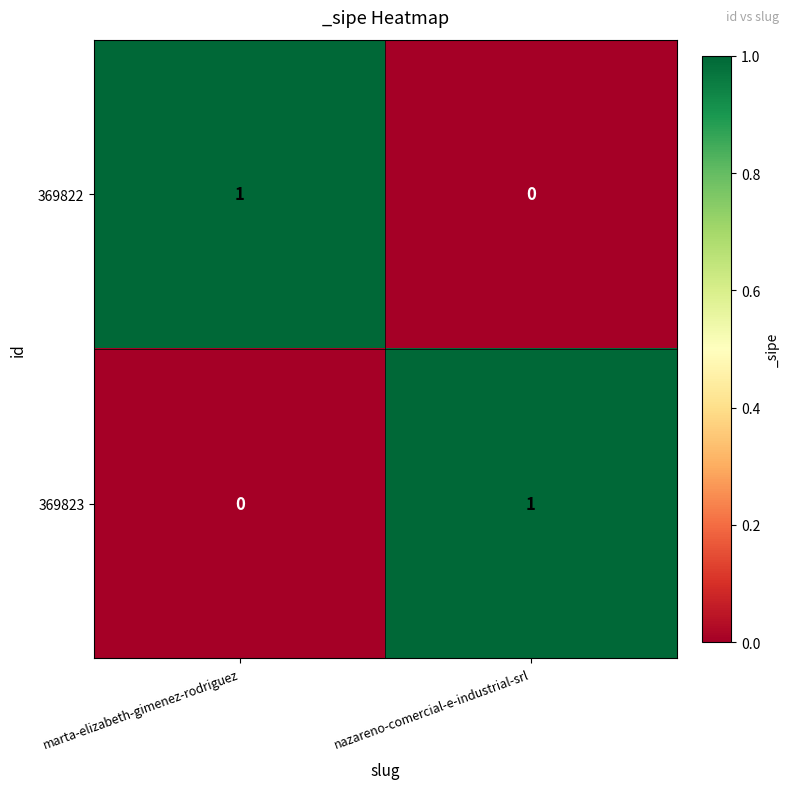

At which label is 369822 closest to 0?

nazareno-comercial-e-industrial-srl